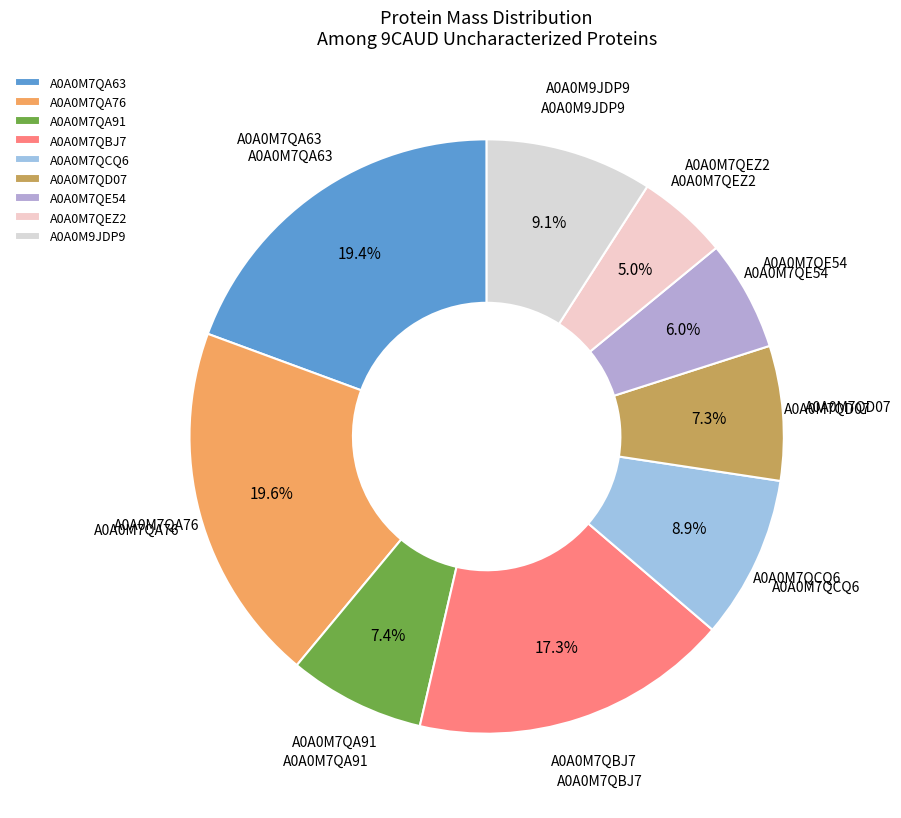

Count the number of slices in the pie.

9